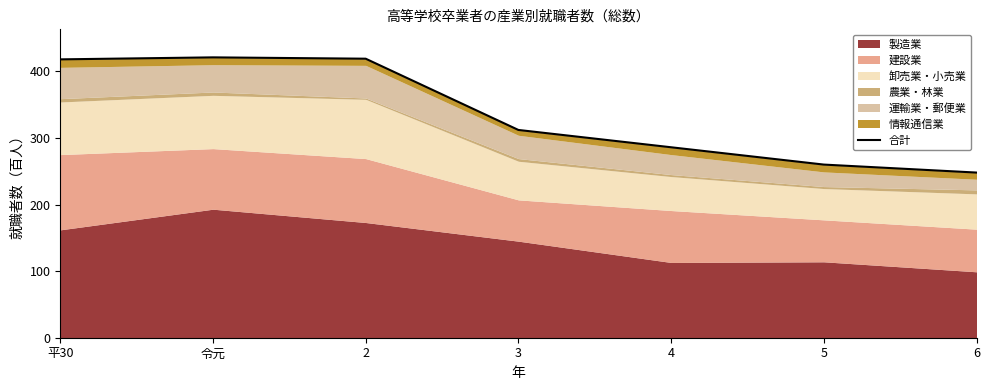

Approximately how many times larger is the value at 6 compared to 2?

0.6